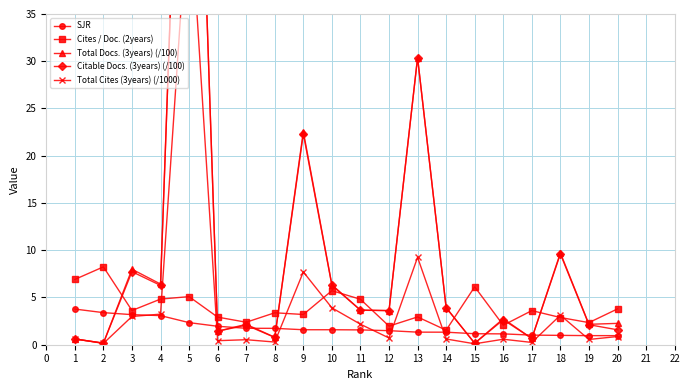

At how many categories does at least one series exceed 54?

1